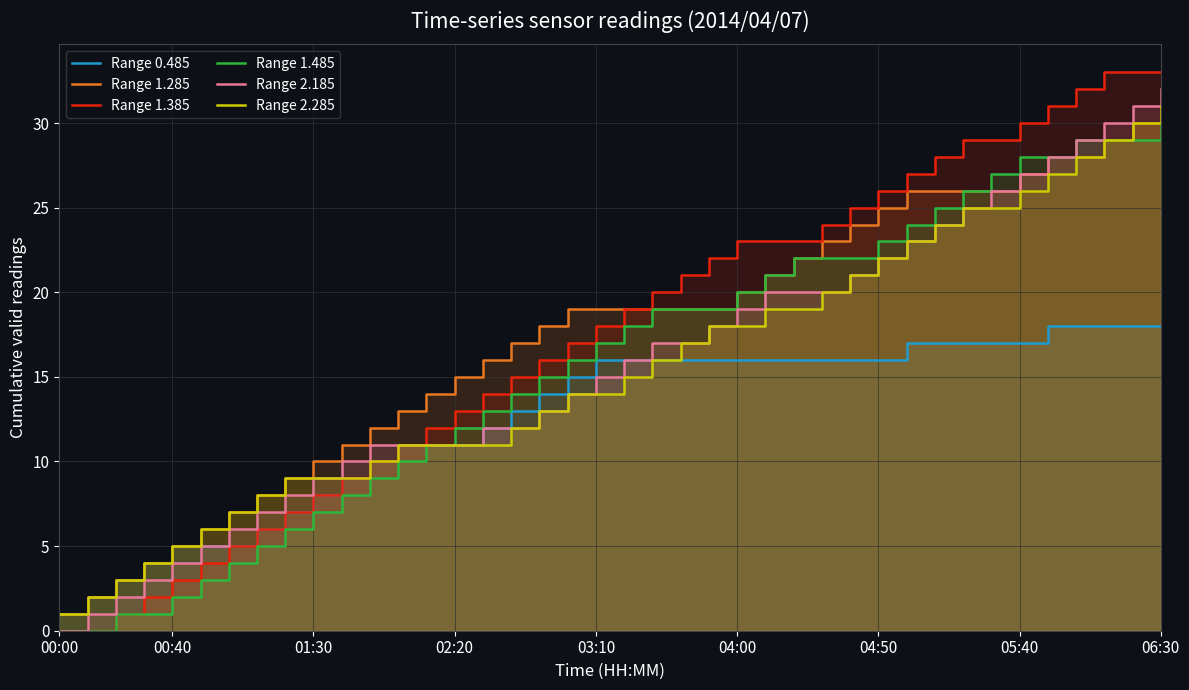

What is the sum of all Range 1.285 values?

696